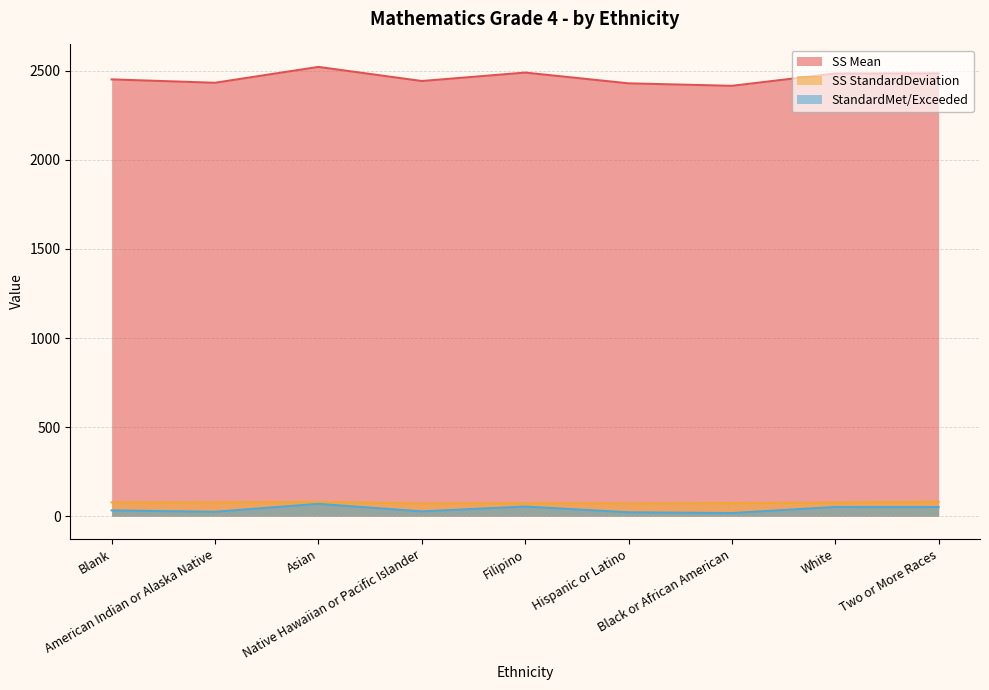

Which label corresponds to the smallest value in the chart?

Black or African American